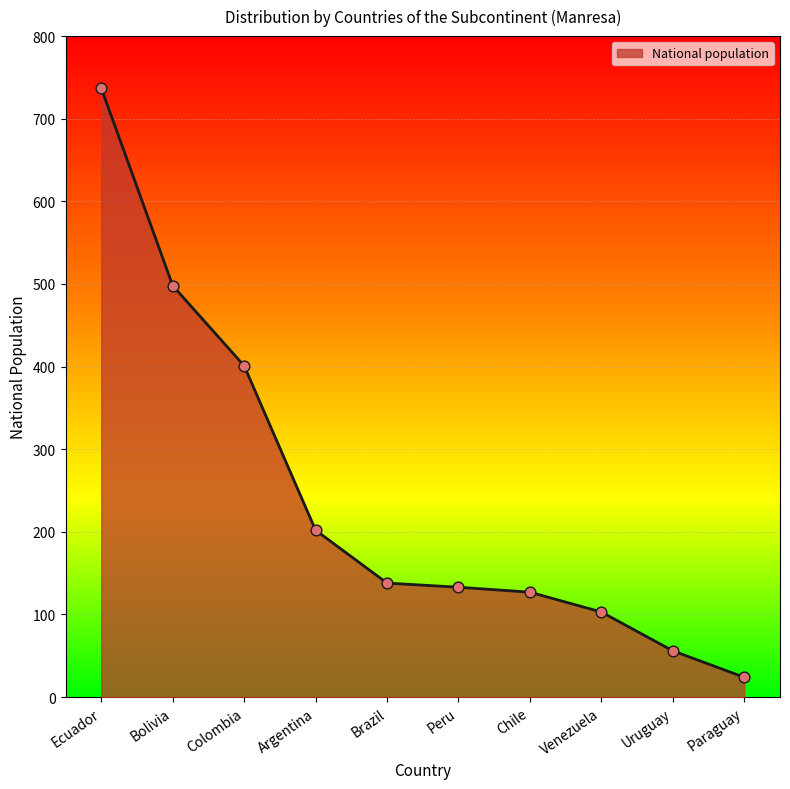

Which has a higher value, Ecuador or Colombia?

Ecuador